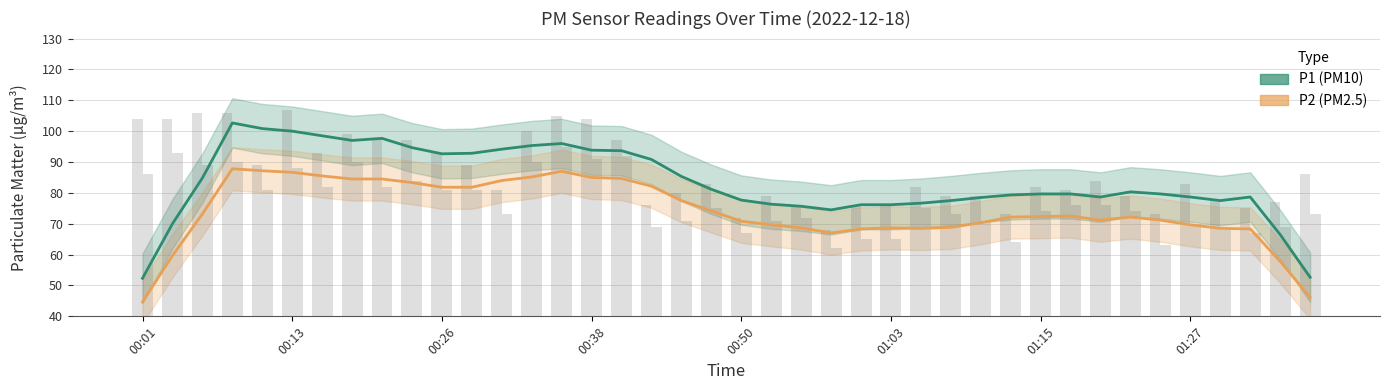

What position from the right is 23?

17